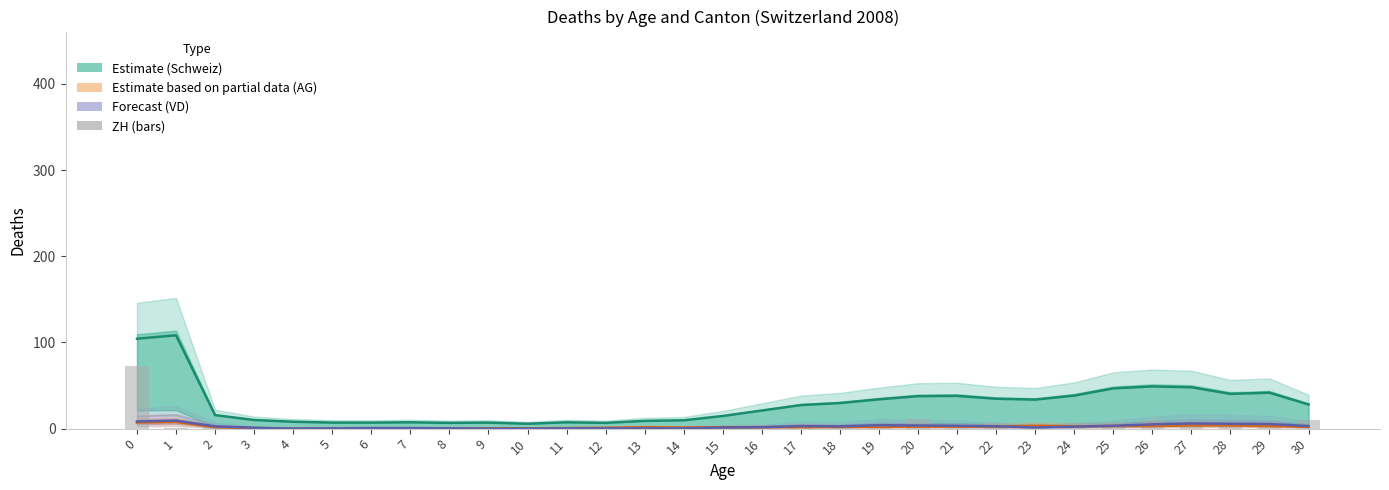

The chart shows a value of 14 at 30. True or false?

False